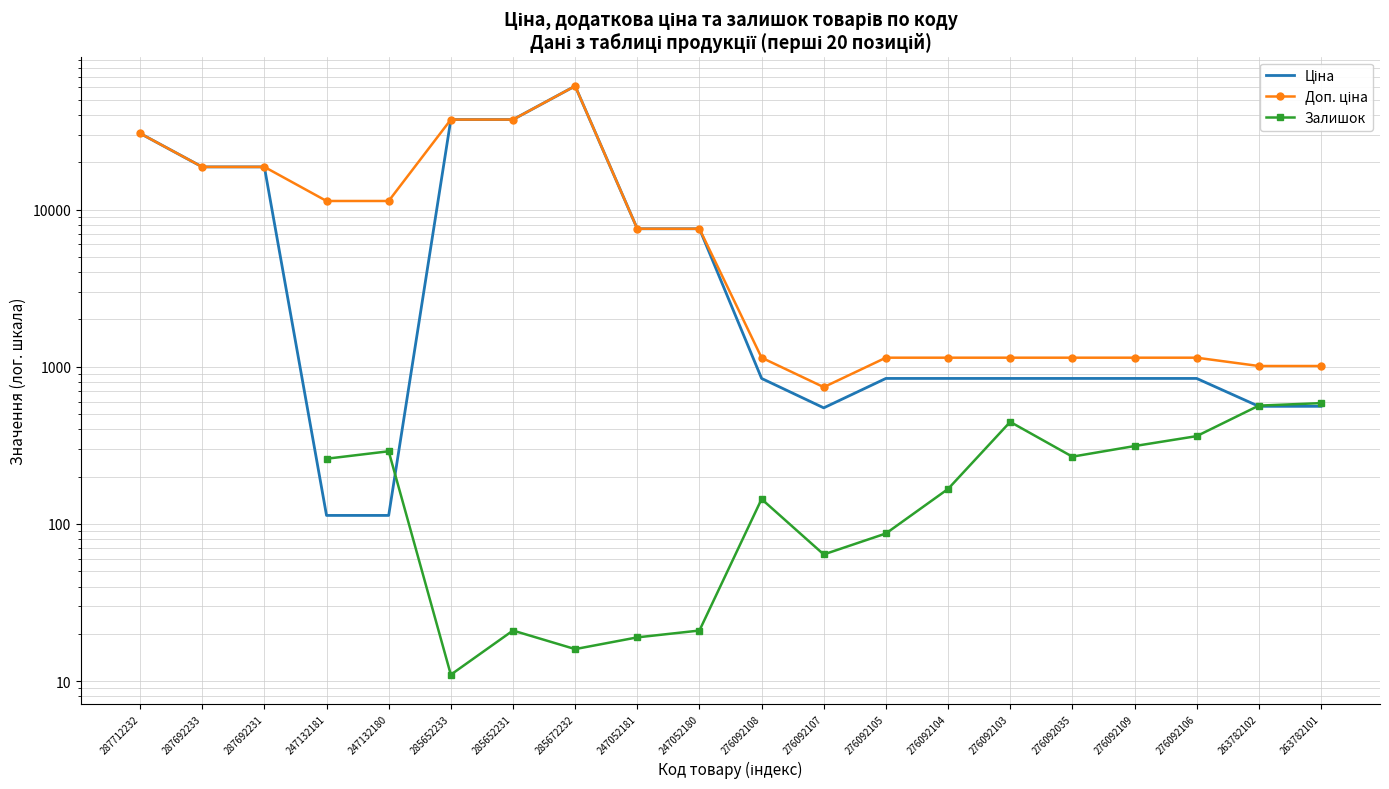

At how many categories does at least one series exceed 22791?

4